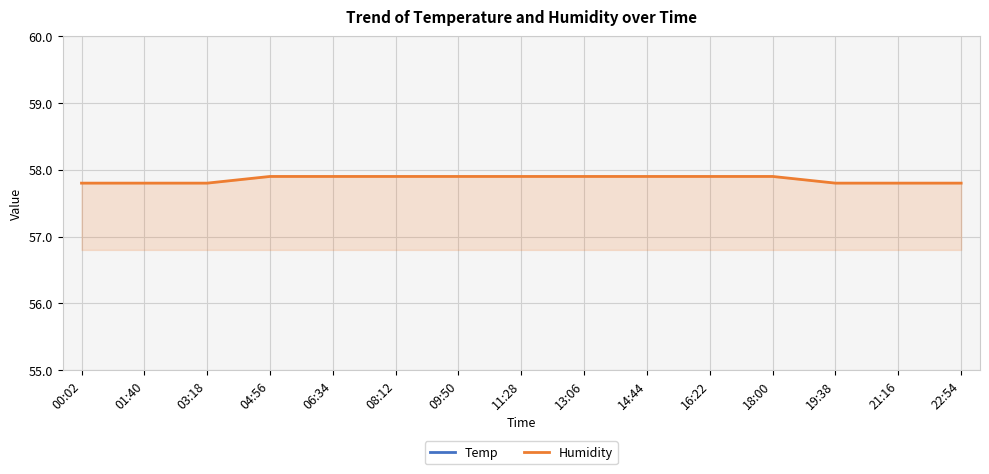

The Humidity series shows 57.9 at 08:12. True or false?

True